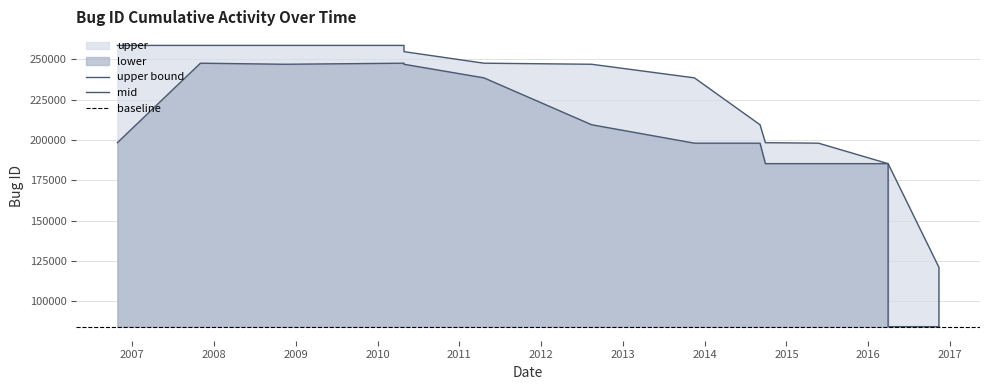

Count the number of categories in the chart.

16